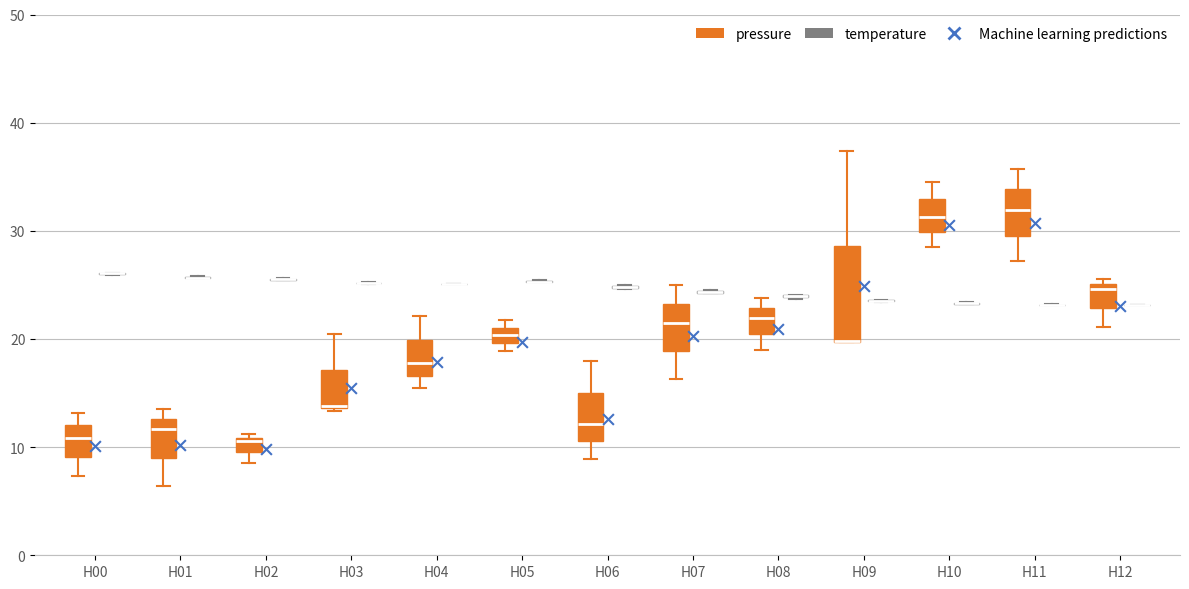

Which box is the tallest, from its lower edge to its upper edge?

H09 (pressure)